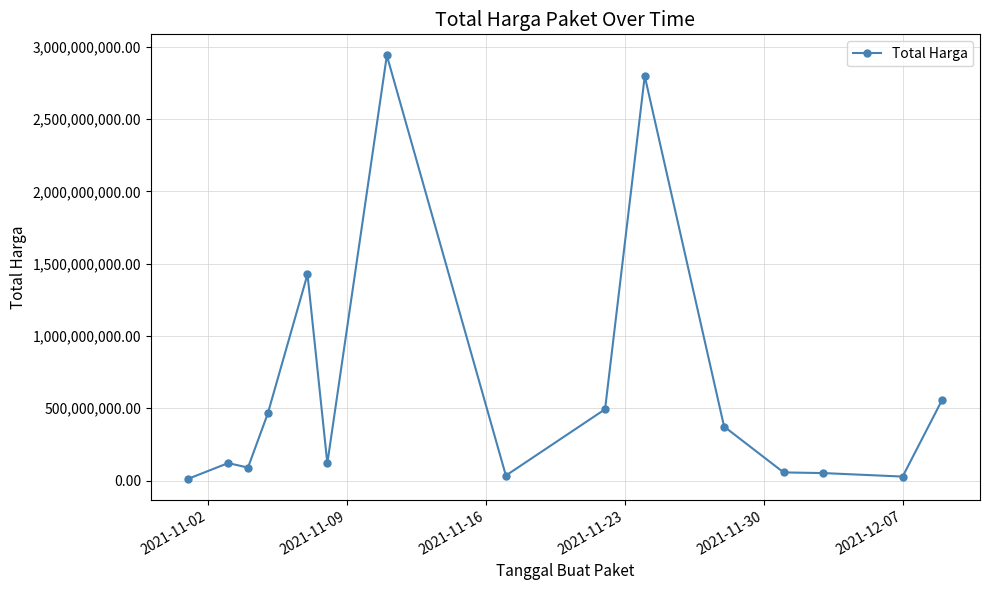

What is the sum of all values?

9564901985